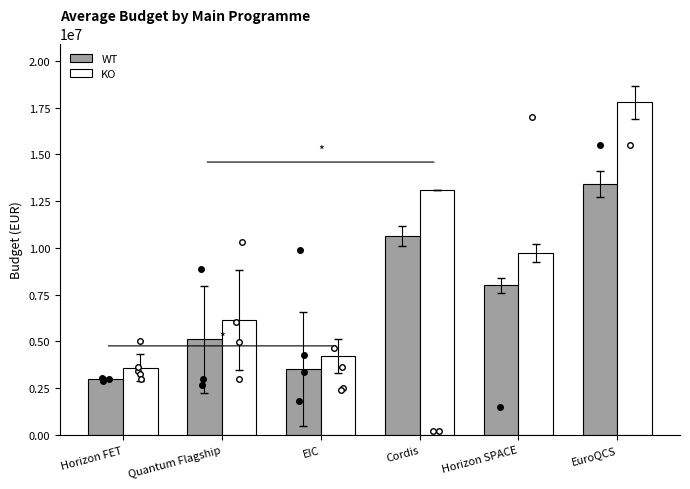

What is the highest value of the WT series?

13416791.5